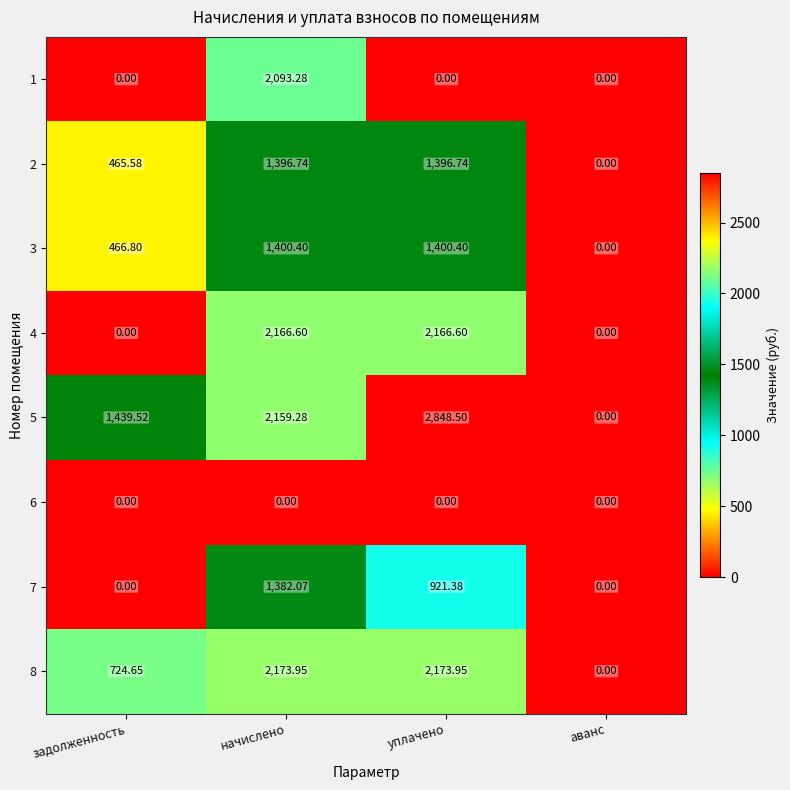

Which series has the largest total across all categories?

5